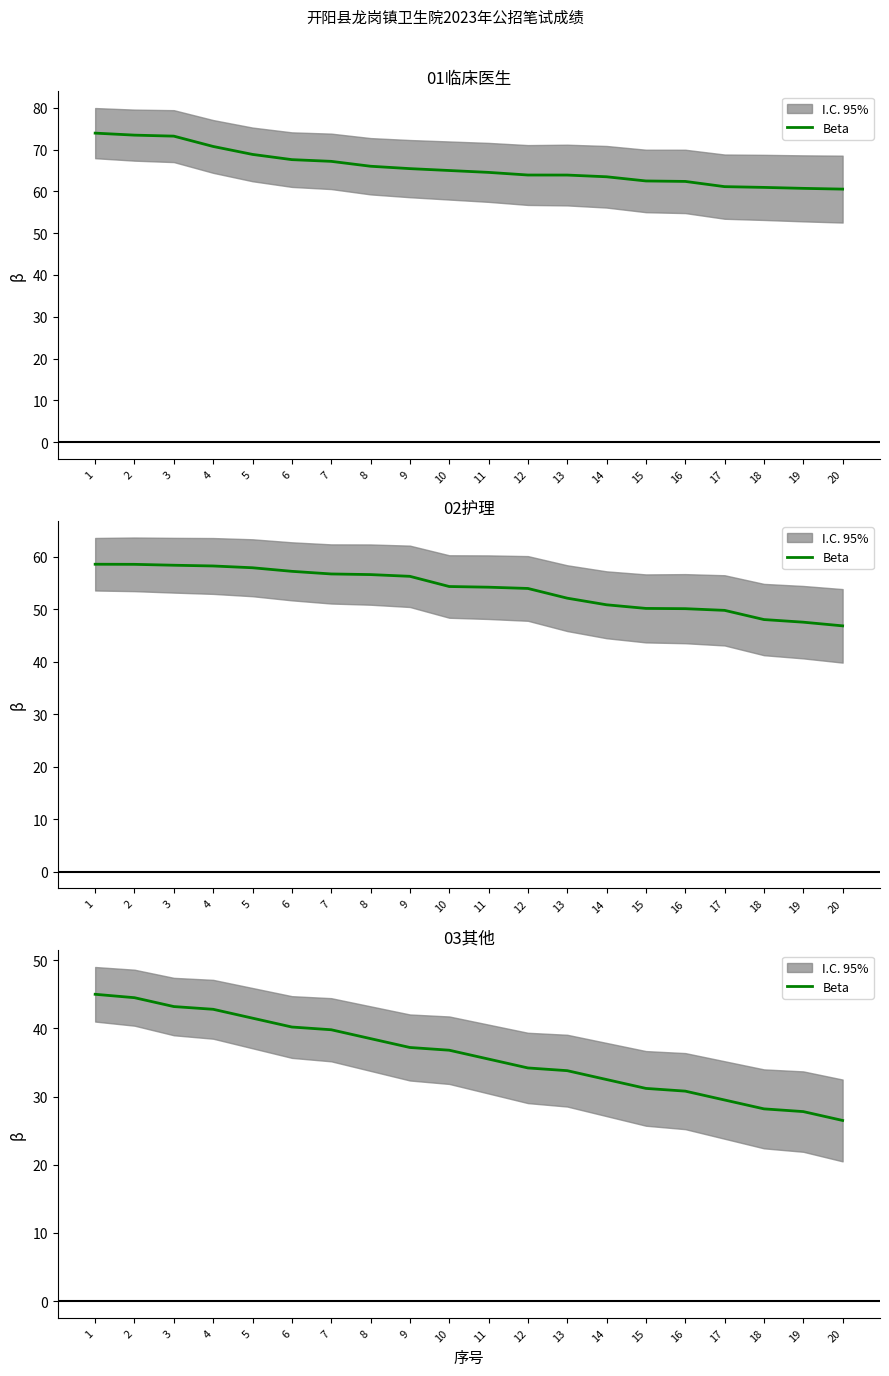

Count the number of values greater than 36.

10